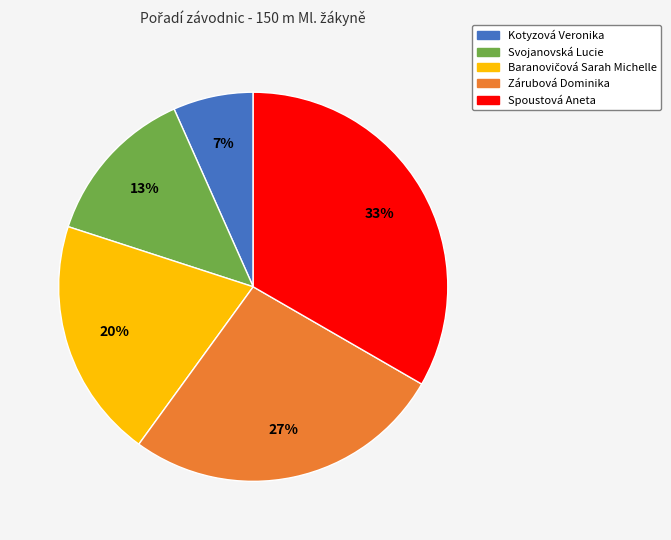

To the nearest percent, what is the average slice percentage?

20%